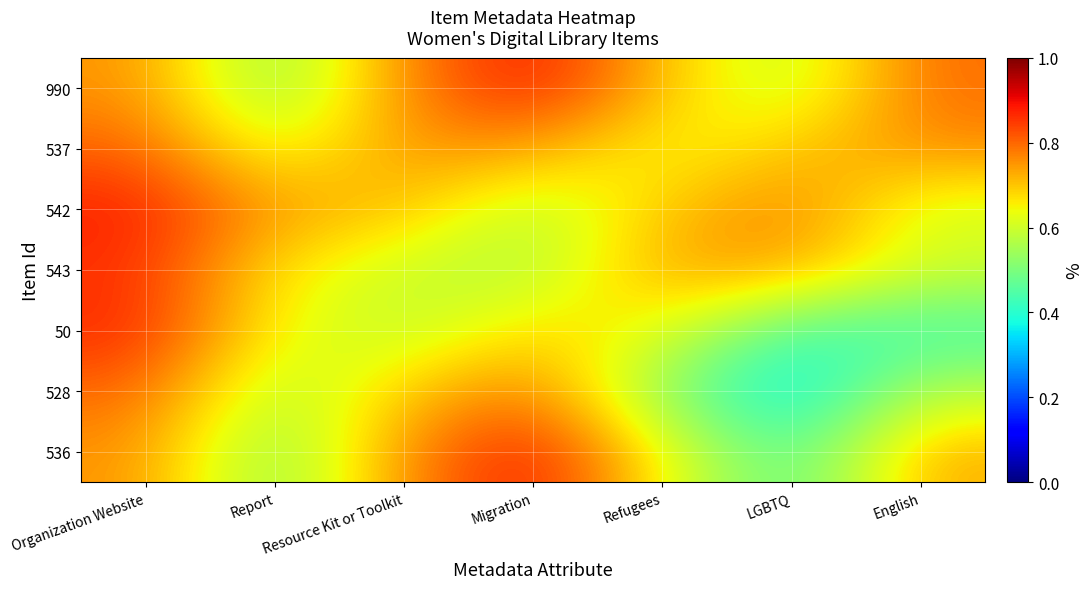

Reading left to right, what are all the values shown in this chart?

536: Organization Website=0.8	Report=0.5	Resource Kit or Toolkit=0.8	Migration=0.9	Refugees=0.6	LGBTQ=0.4	English=0.7
528: Organization Website=0.8	Report=0.6	Resource Kit or Toolkit=0.7	Migration=0.8	Refugees=0.5	LGBTQ=0.3	English=0.6
50: Organization Website=0.9	Report=0.6	Resource Kit or Toolkit=0.6	Migration=0.7	Refugees=0.6	LGBTQ=0.4	English=0.4
543: Organization Website=0.9	Report=0.7	Resource Kit or Toolkit=0.6	Migration=0.6	Refugees=0.7	LGBTQ=0.7	English=0.6
542: Organization Website=0.9	Report=0.7	Resource Kit or Toolkit=0.7	Migration=0.6	Refugees=0.7	LGBTQ=0.8	English=0.6
537: Organization Website=0.8	Report=0.6	Resource Kit or Toolkit=0.8	Migration=0.7	Refugees=0.6	LGBTQ=0.7	English=0.8
990: Organization Website=0.8	Report=0.5	Resource Kit or Toolkit=0.8	Migration=0.9	Refugees=0.7	LGBTQ=0.6	English=0.8